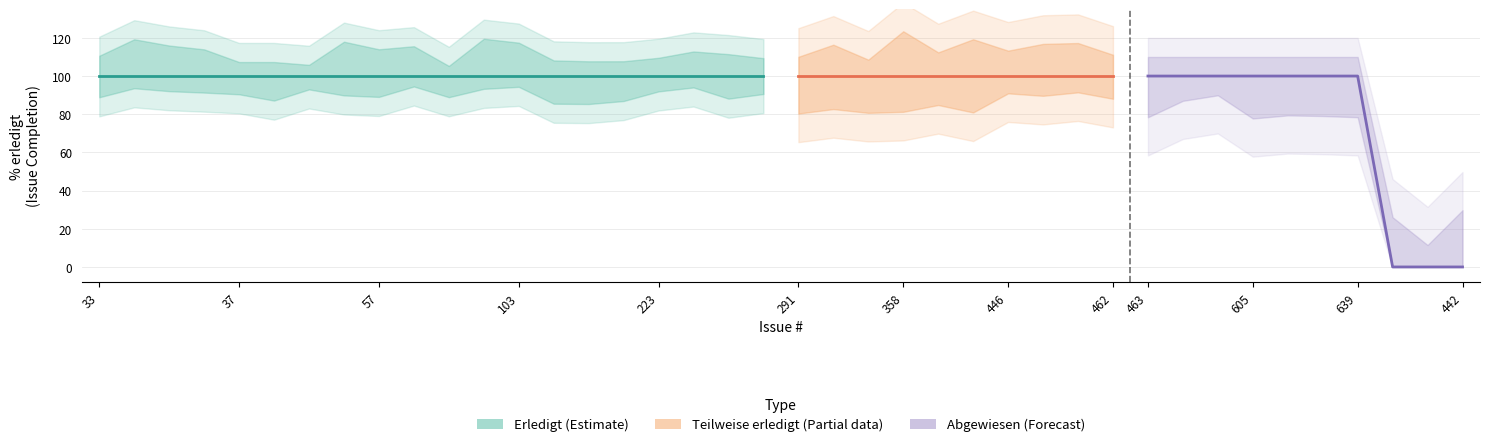

How many lines are shown in the chart?

3